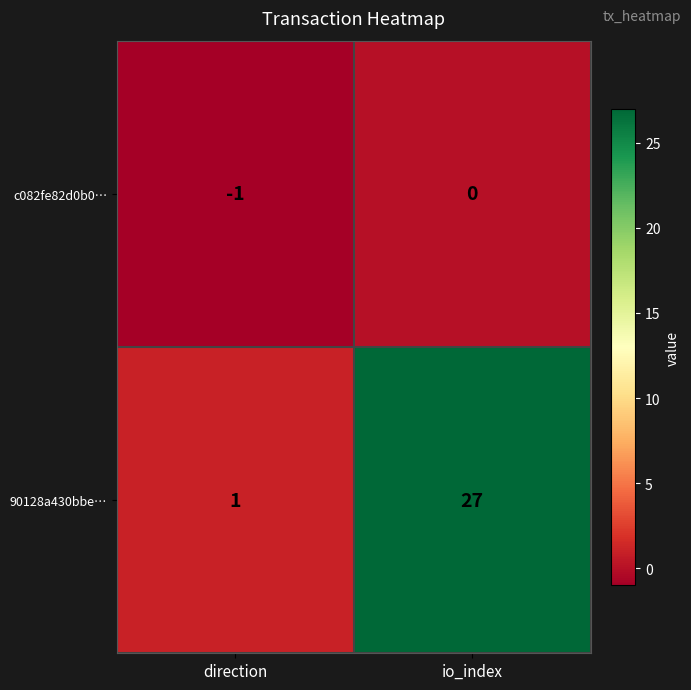

What is the sum of the 90128a430bbe… values at direction and io_index?

28